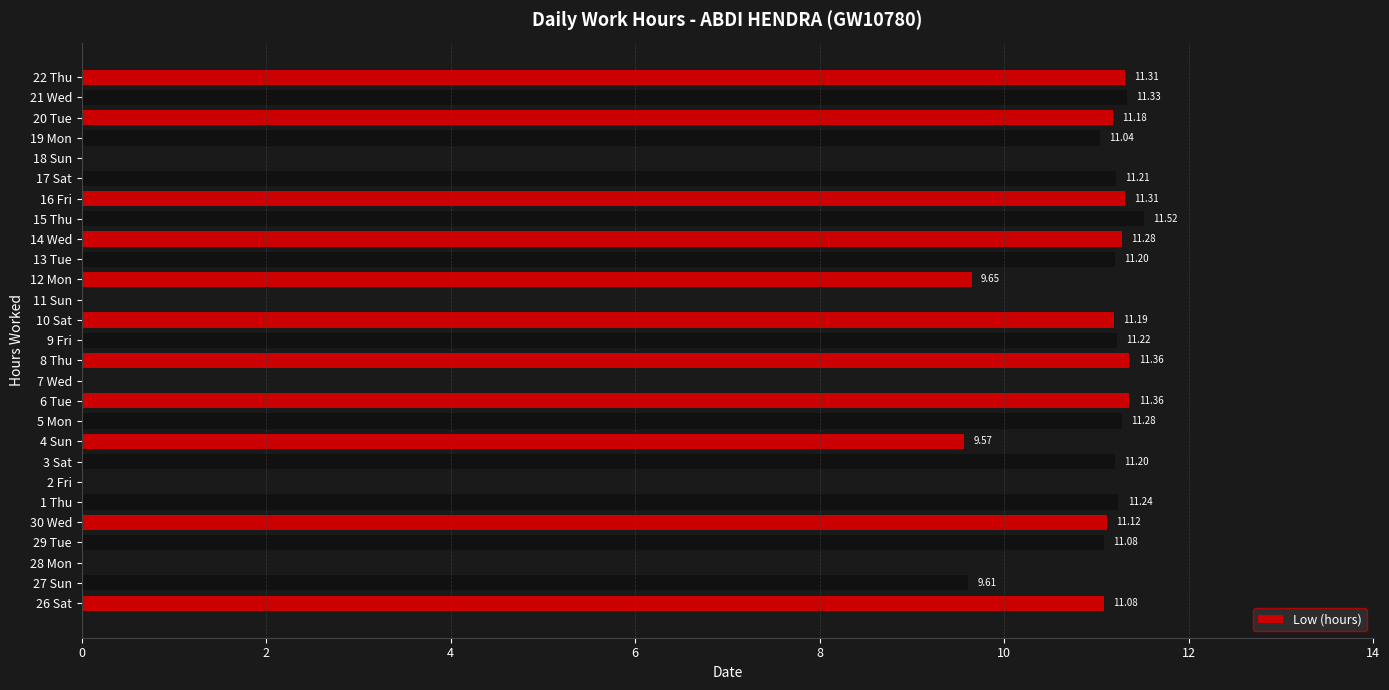

What is the sum of all values?

242.3